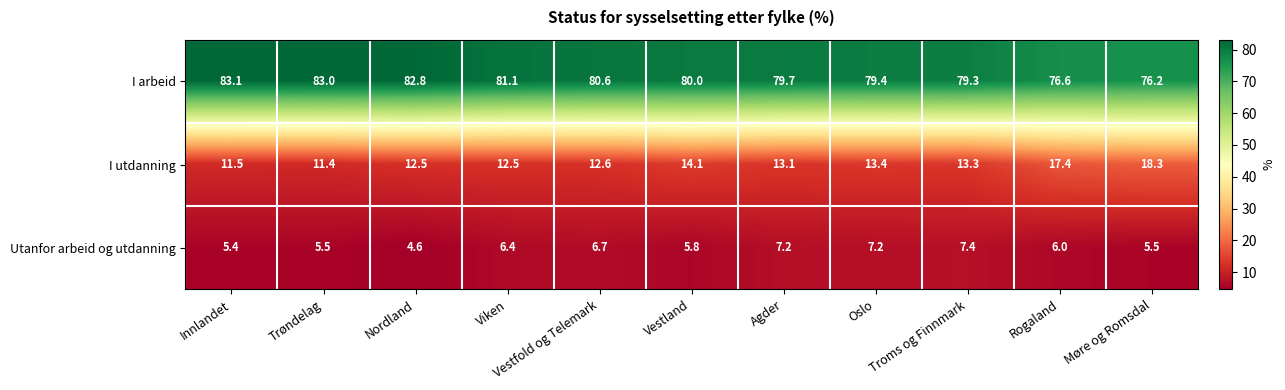

What is the difference between the highest and lowest values at Nordland?

78.2